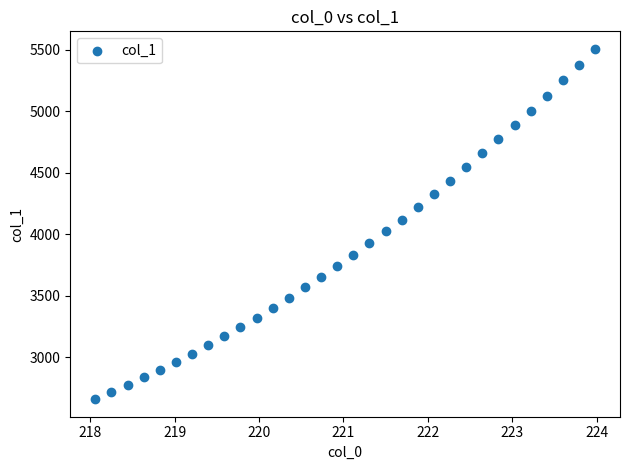

What is the range of X values (max minus min)?

5.9